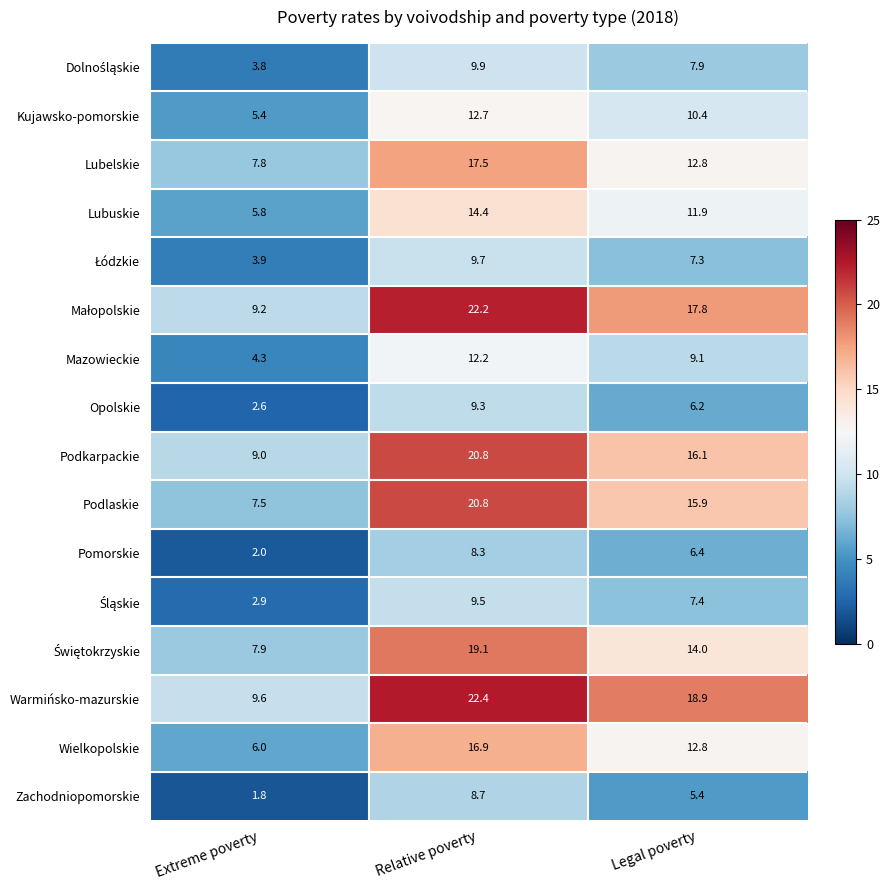

Which category has the lowest value in the Podkarpackie series?

Extreme poverty